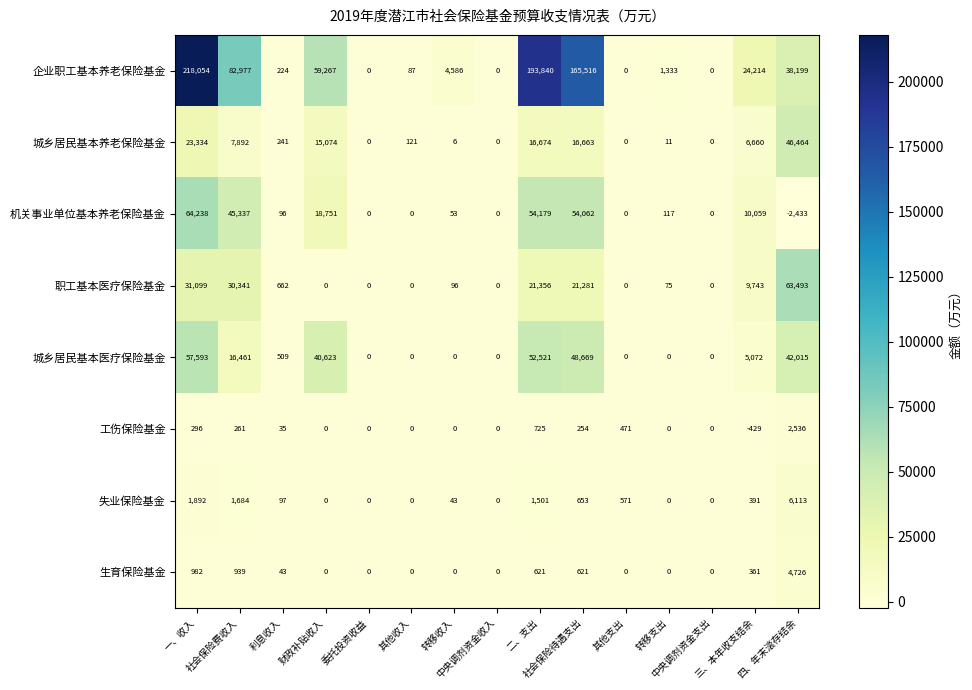

What is the sum of all 工伤保险基金 values?

4149